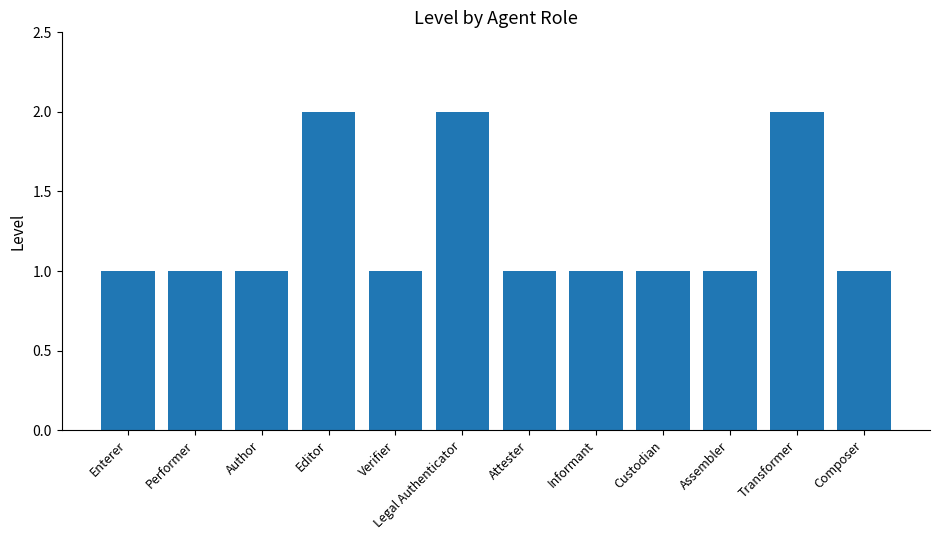

What is the maximum value shown in the chart?

2